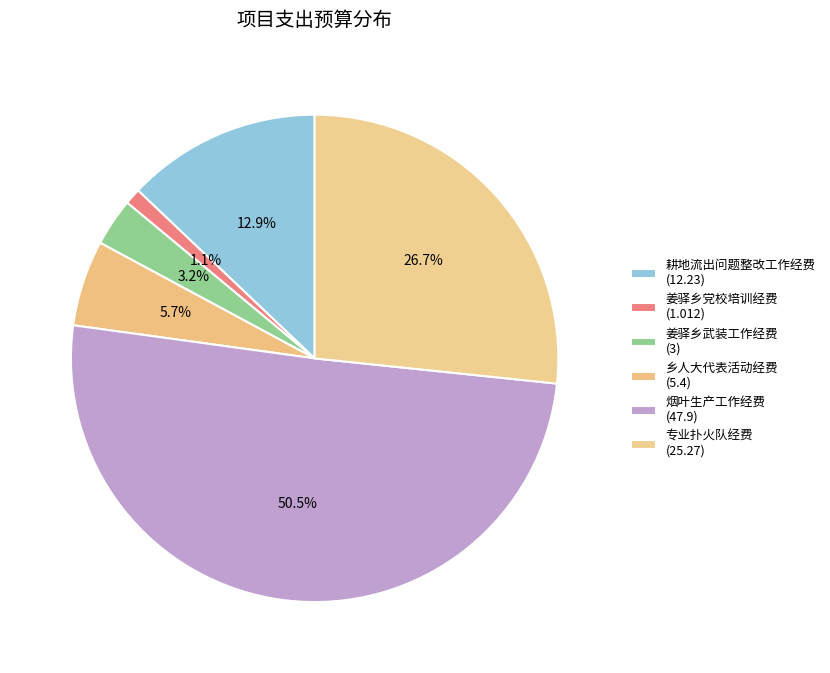

What is the change in value from 耕地流出问题整改工作经费 to 烟叶生产工作经费?

+35.7